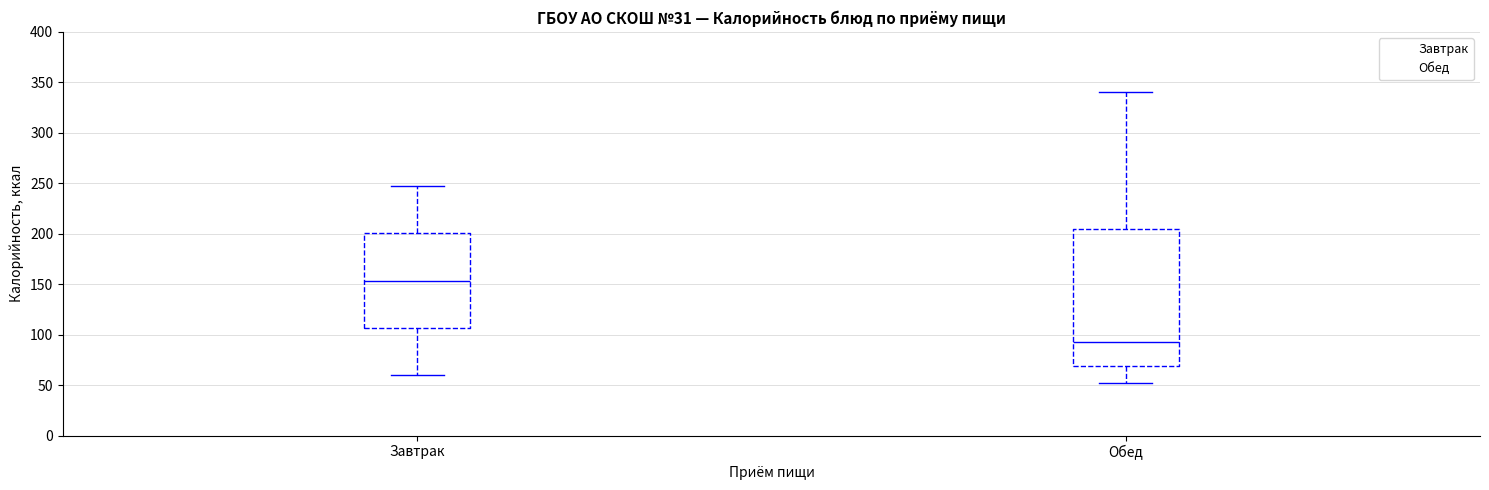

Which box has the highest median line?

Завтрак